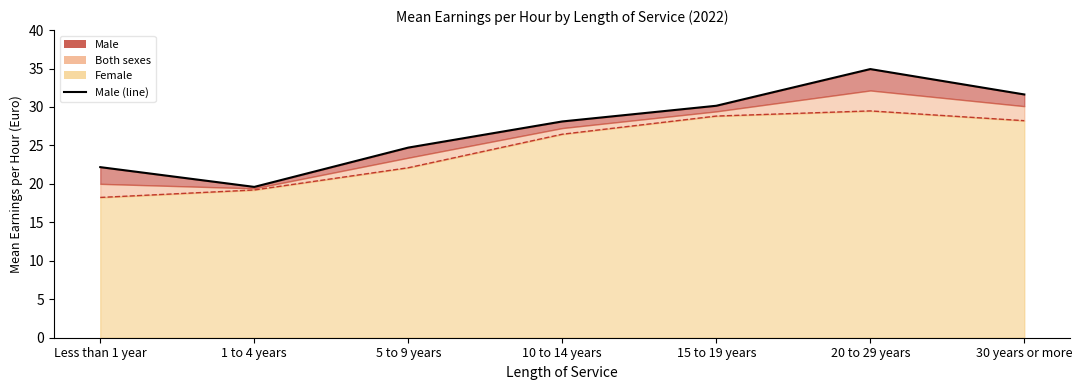

List the labels in order of value, largest first.

20 to 29 years, 30 years or more, 15 to 19 years, 10 to 14 years, 5 to 9 years, Less than 1 year, 1 to 4 years